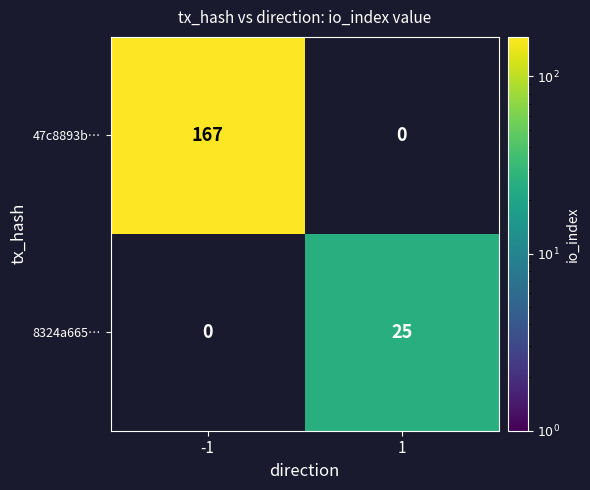

What is the difference between the highest and lowest values at 1?

25